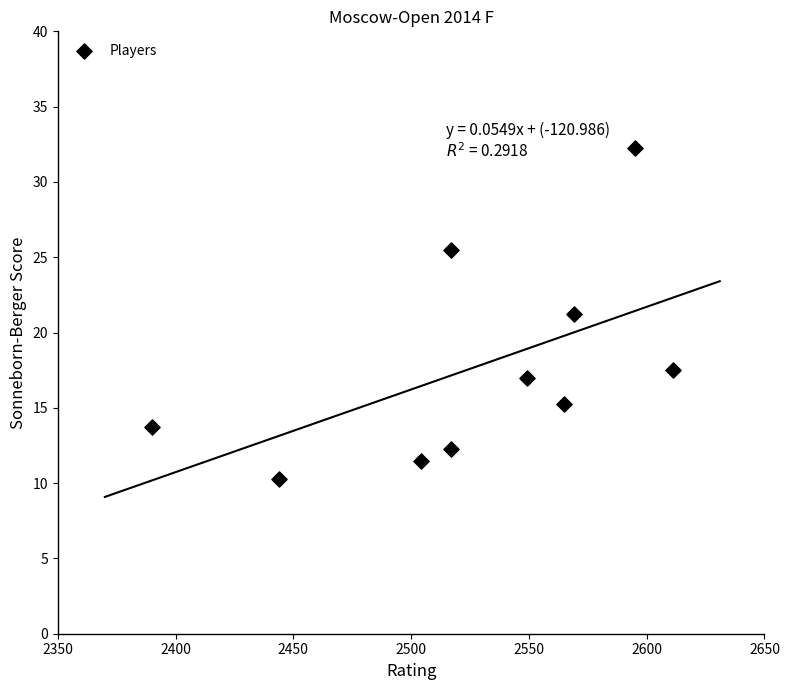

What is the range of Y values (max minus min)?

22.0